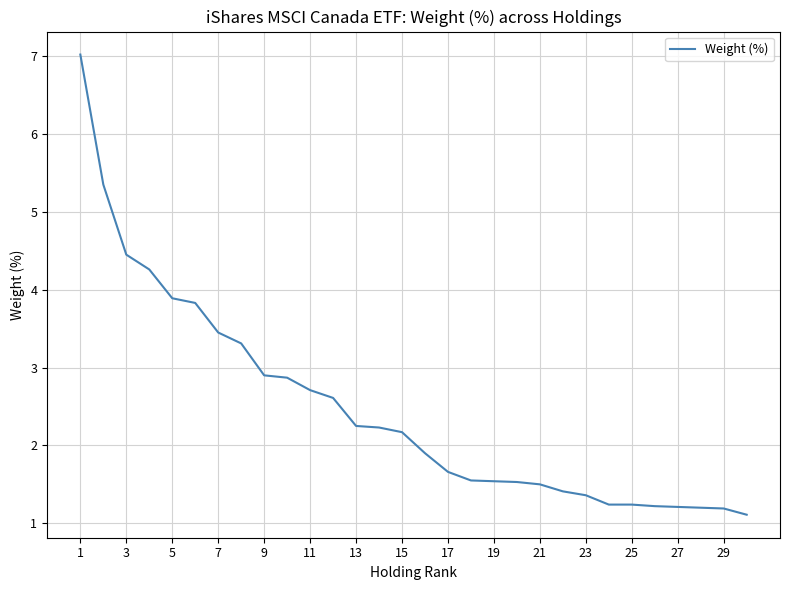

What is the difference between the maximum and minimum values?

5.9